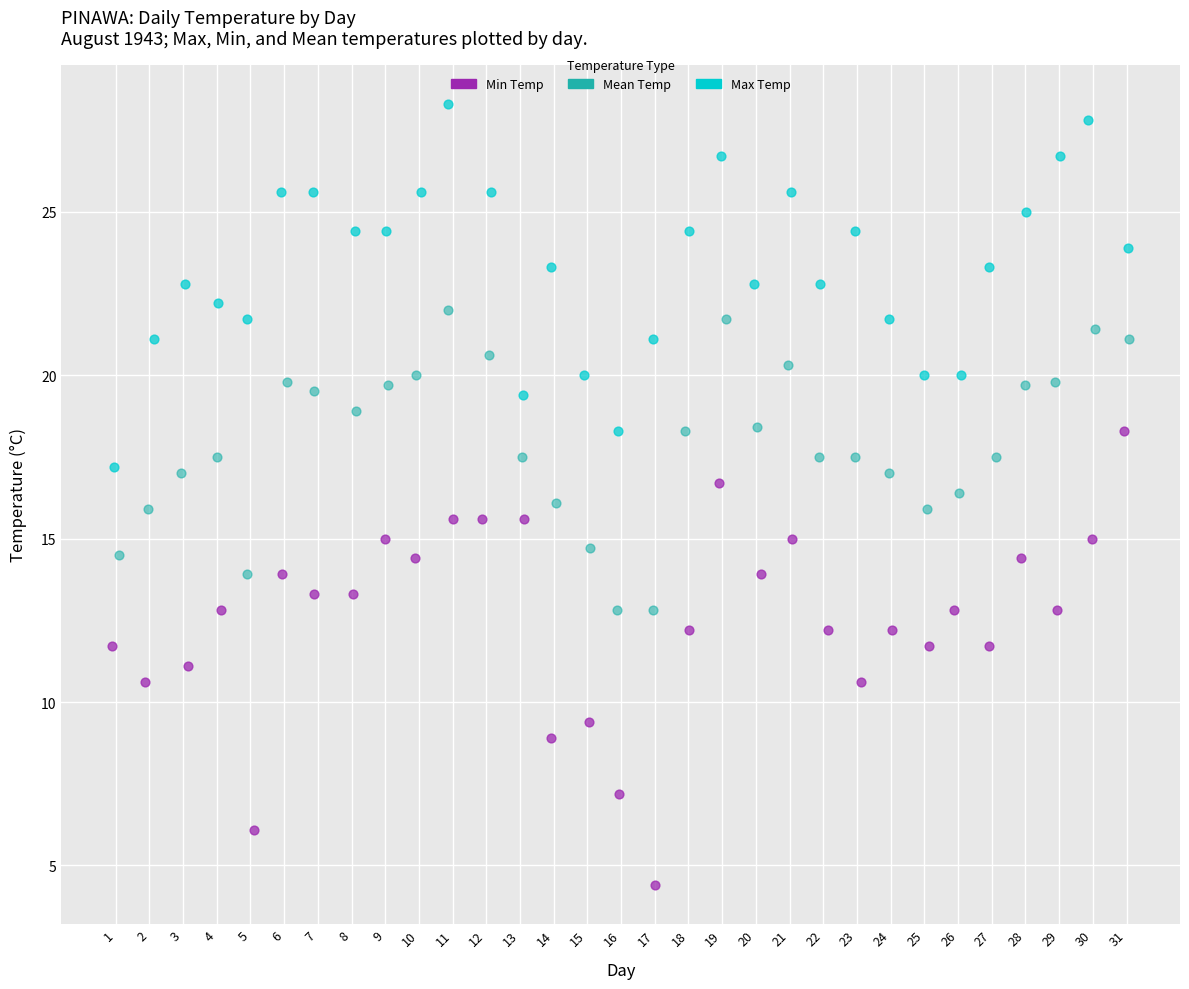

Which series reaches the minimum Y coordinate?

Min Temp